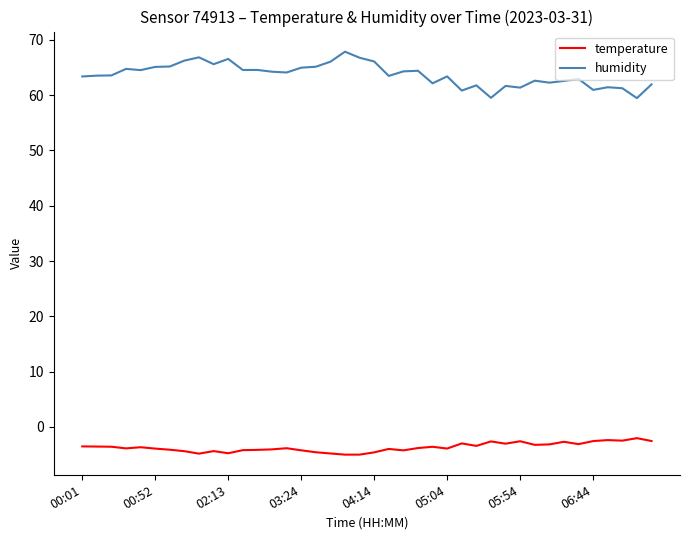

Which series has the widest spread of values?

humidity